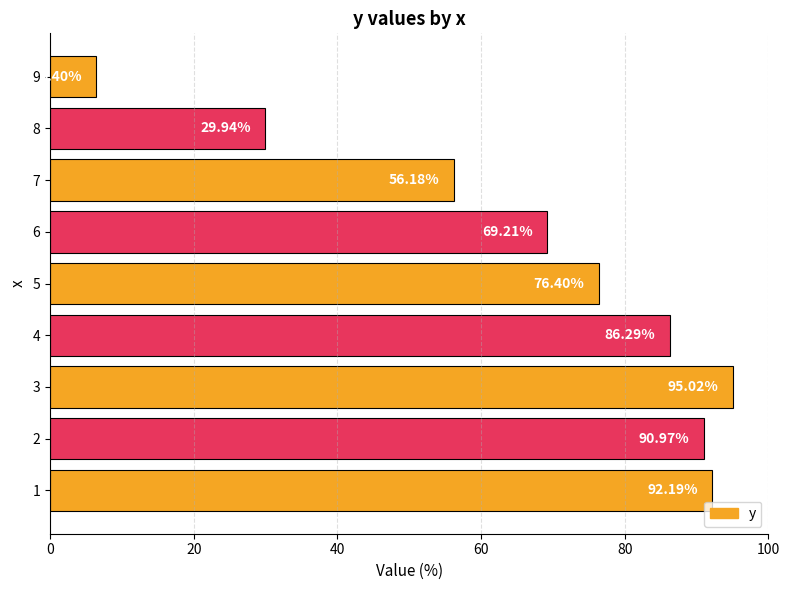

What is the average value?

67.0